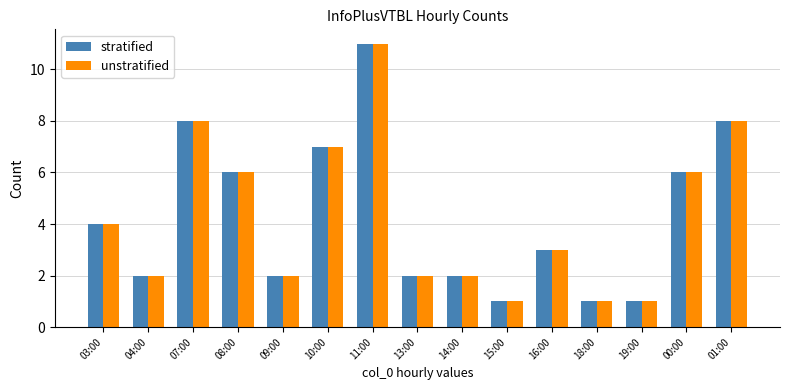

Count the number of data series in this chart.

2